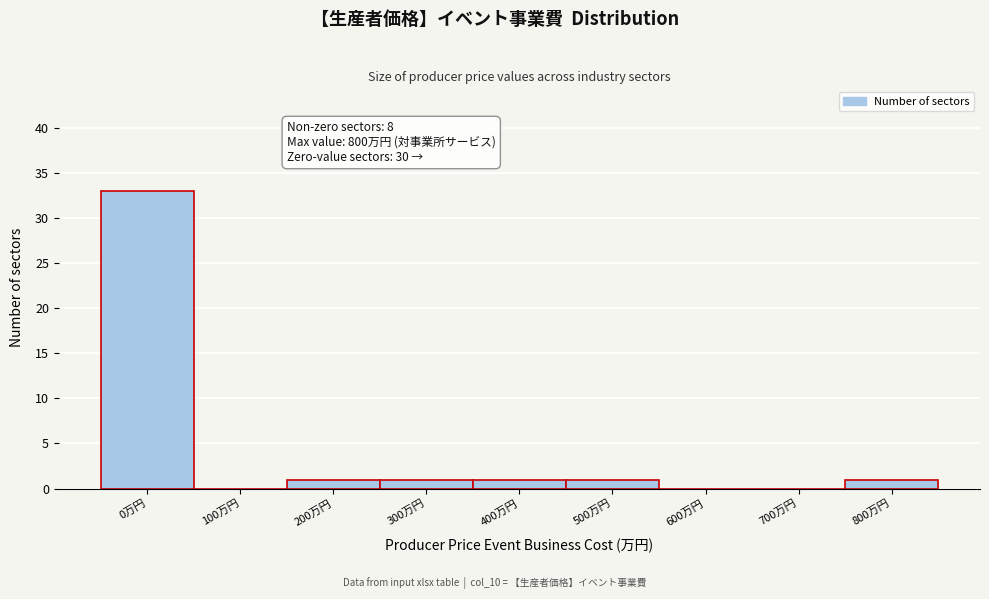

Reading right to left, list all the values displayed in this chart.

800万円=1	700万円=0	600万円=0	500万円=1	400万円=1	300万円=1	200万円=1	100万円=0	0万円=33